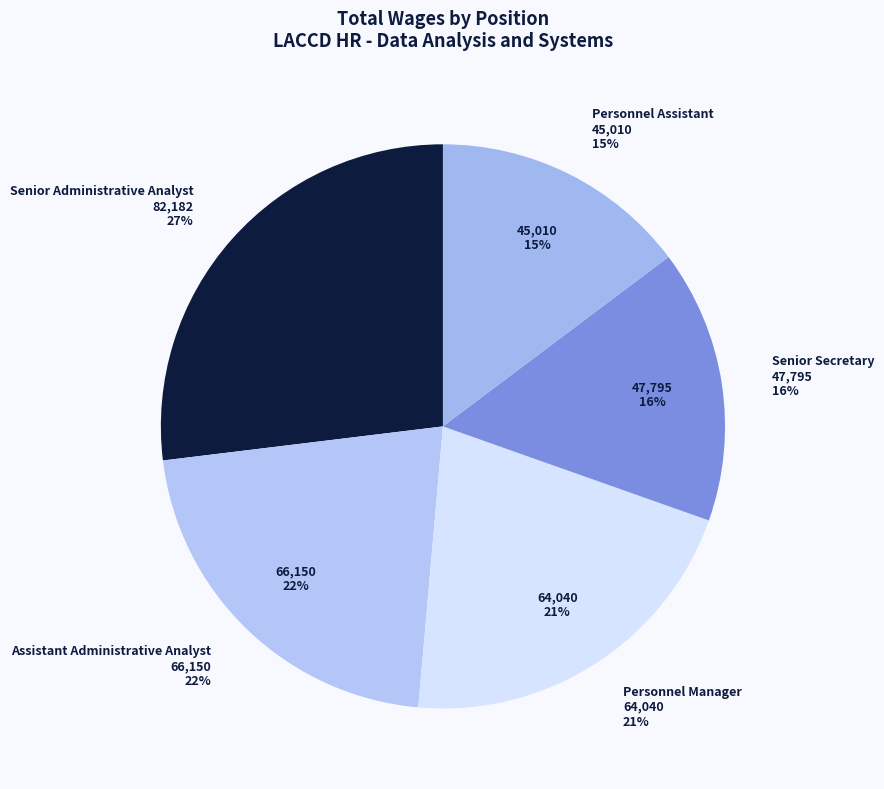

To the nearest percent, what is the combined percentage of Personnel Manager and Senior Administrative Analyst?

48%